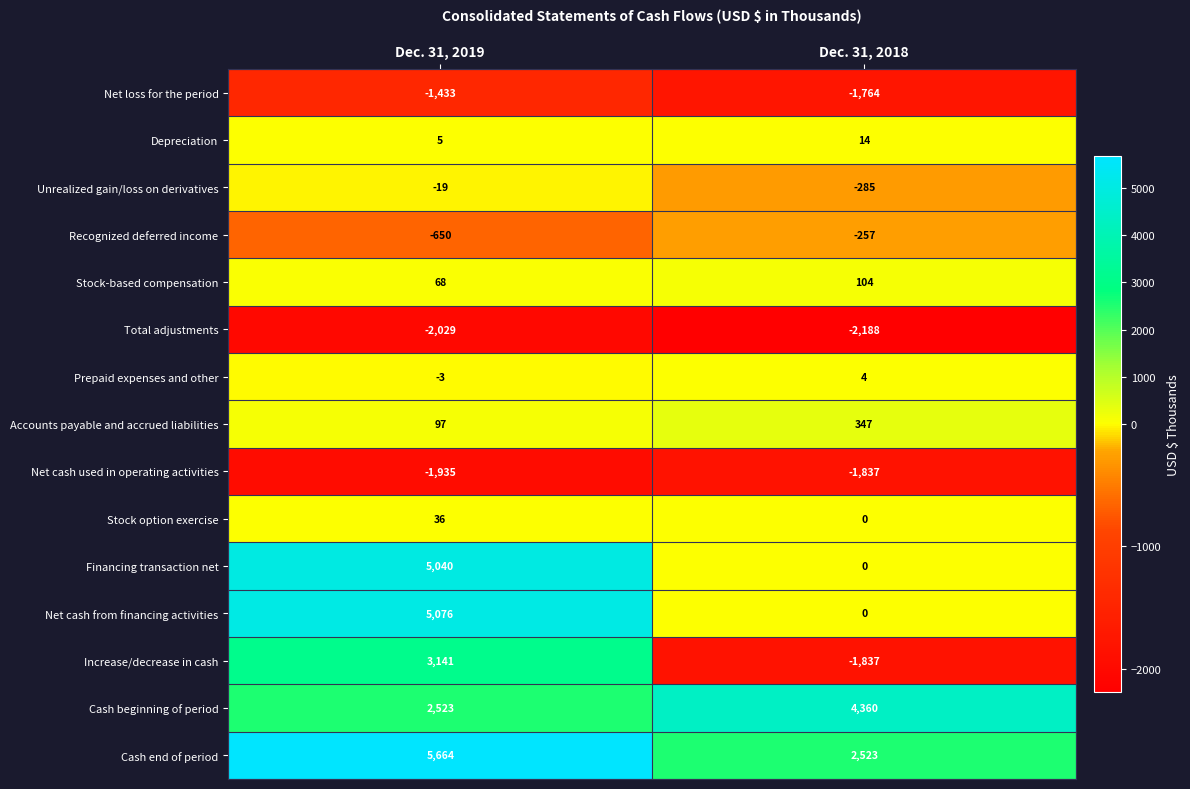

What is the difference between the Net loss for the period values at Dec. 31, 2018 and Dec. 31, 2019?

331